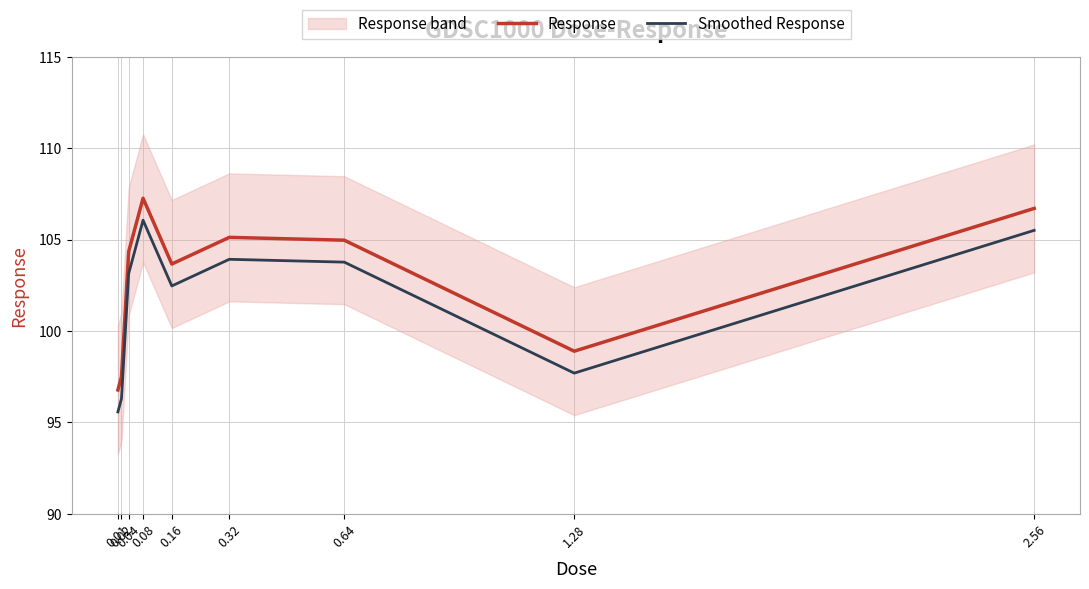

Is the value of Smoothed Response at 0.08 greater than the value of Response at 0.04?

Yes